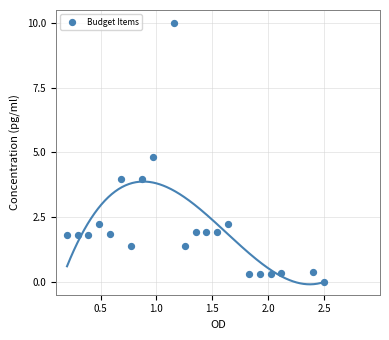

What is the range of X values (max minus min)?

2.3